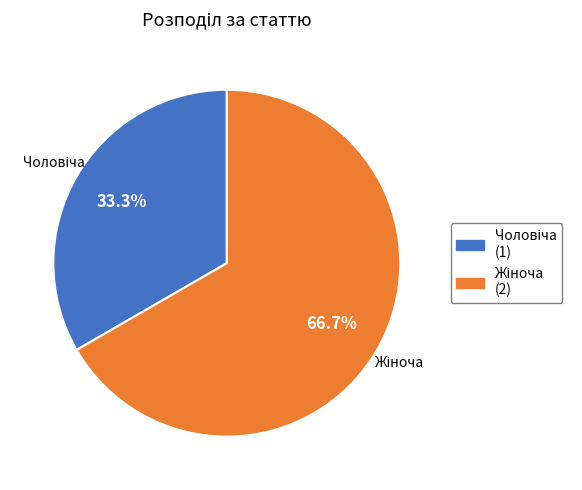

Does any single category account for the majority?

Yes